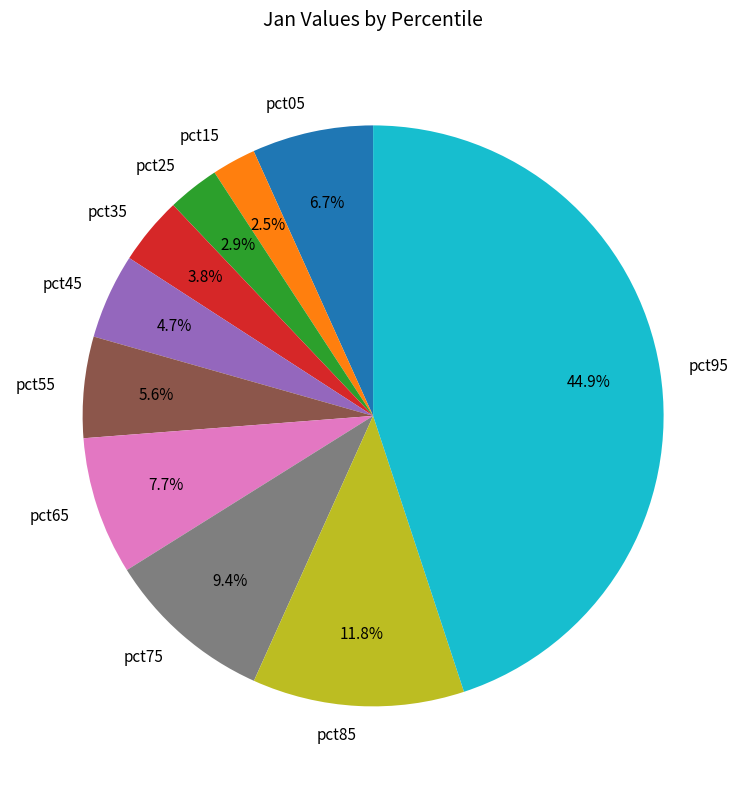

Which slice is the largest?

pct95